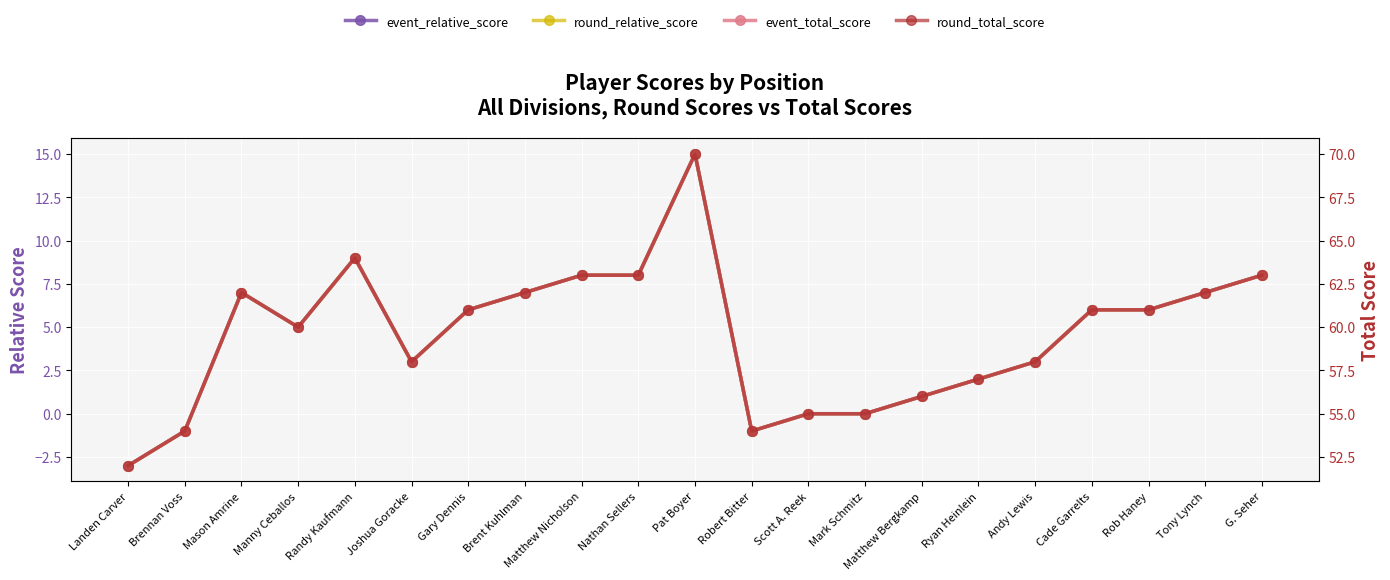

What is the value of the round_total_score point at the 17th from the left?

58